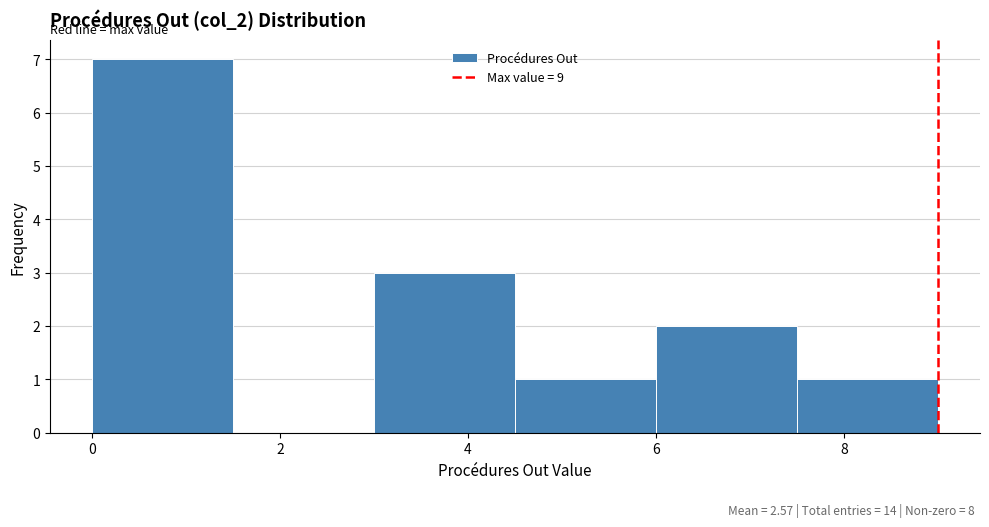

Reading left to right, list every bar in this chart as the range it spans on the x-axis followed by its height. Neither the bar edges nor the heights are printed on the chart, so give them approximately, as read against the axes.

0.0 to 1.5: 7
1.5 to 3.0: 0
3.0 to 4.5: 3
4.5 to 6.0: 1
6.0 to 7.5: 2
7.5 to 9.0: 1